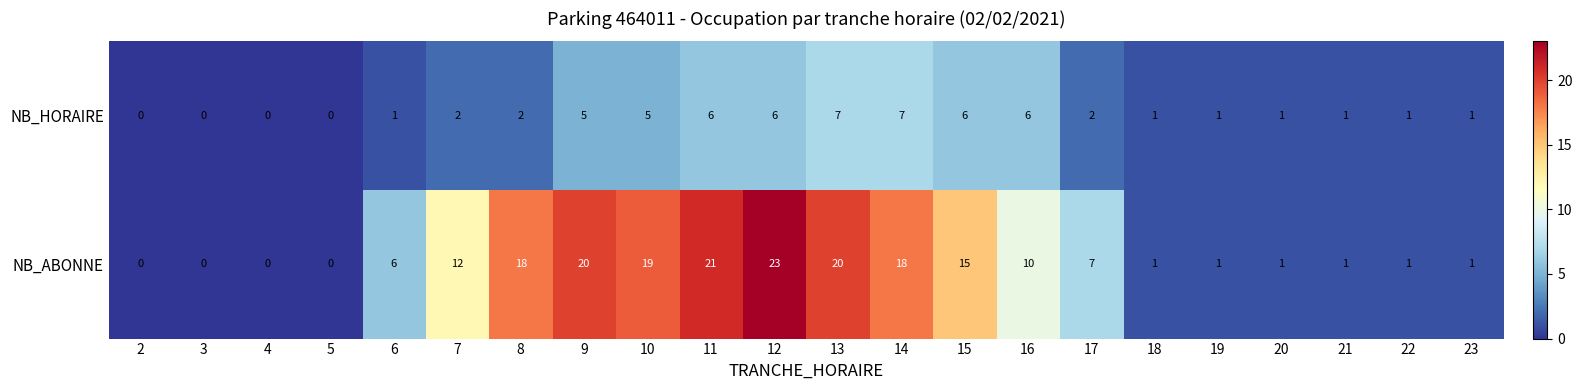

How many categories are shown in the chart?

22